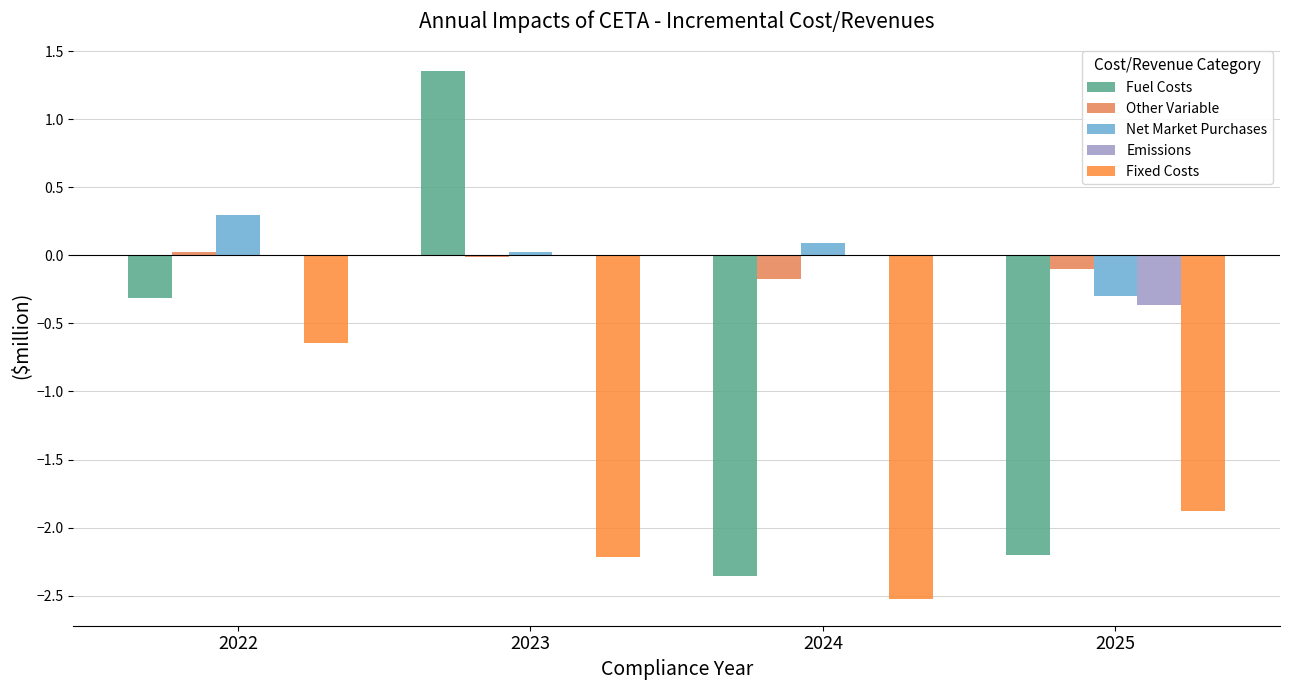

The Net Market Purchases series shows 0.1 at 2024. True or false?

True